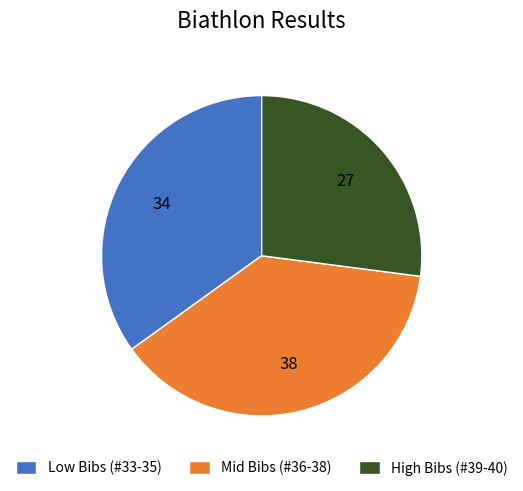

Count the number of slices in the pie.

3